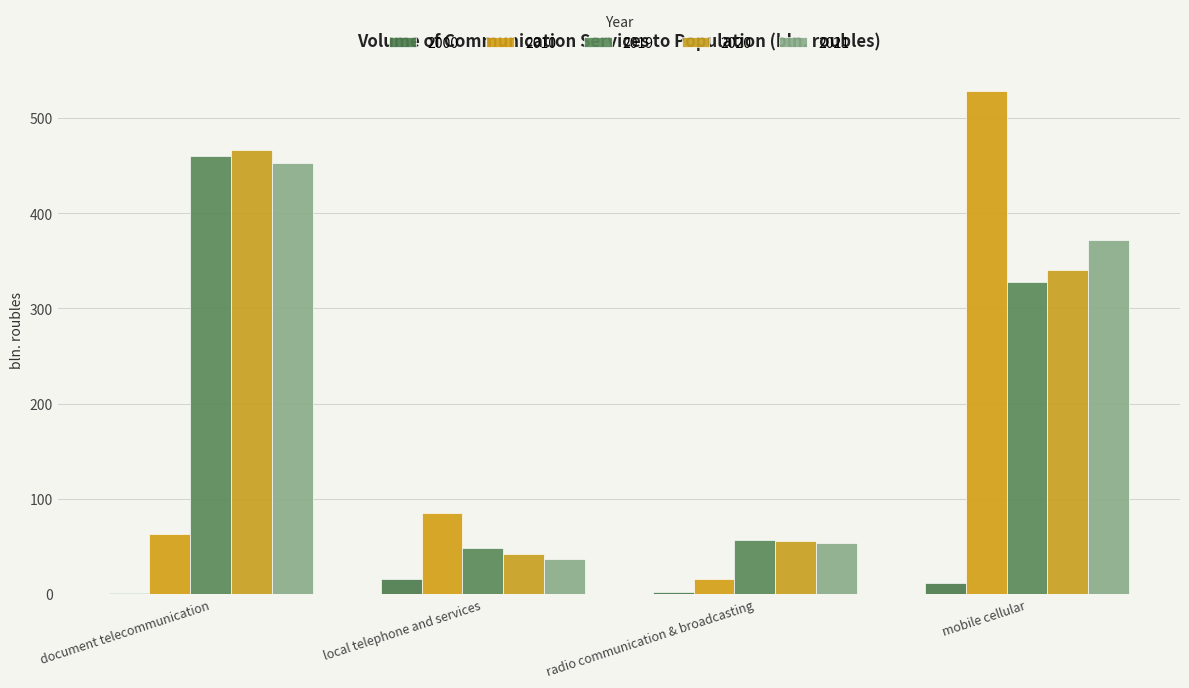

What is the sum of all 2021 values?

915.4